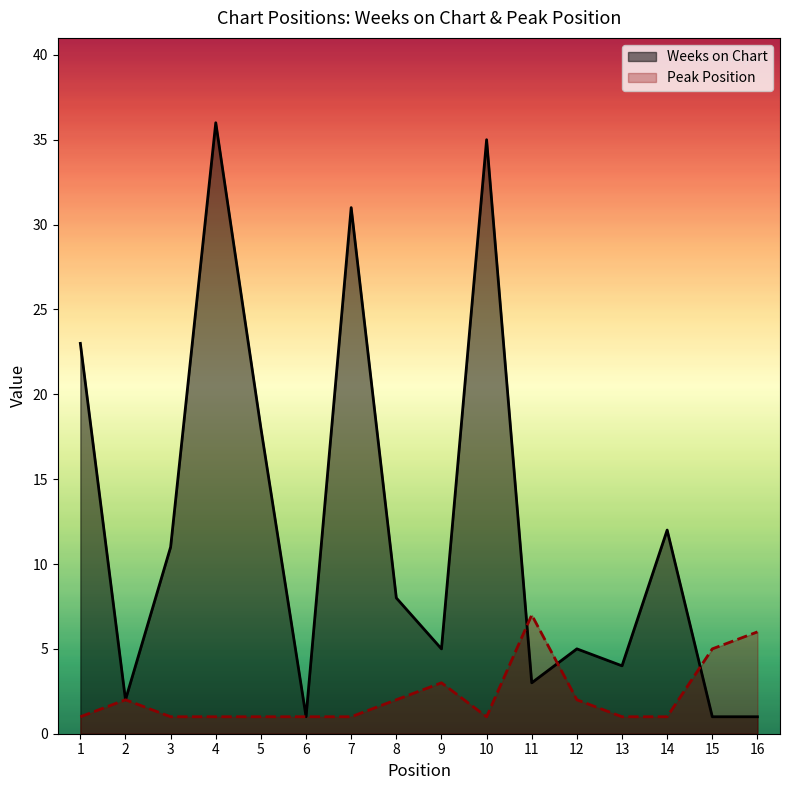

At 11, list the series in order from smallest to largest.

Weeks on Chart, Peak Position